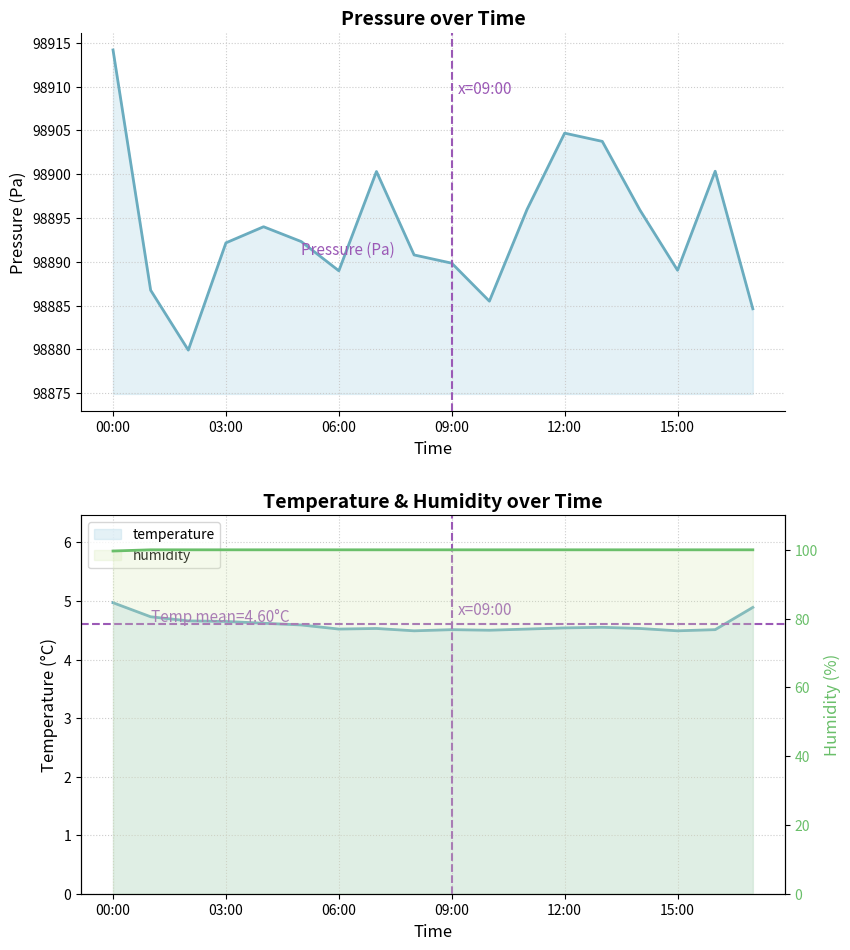

At which category does pressure reach its first local valley?

02:00